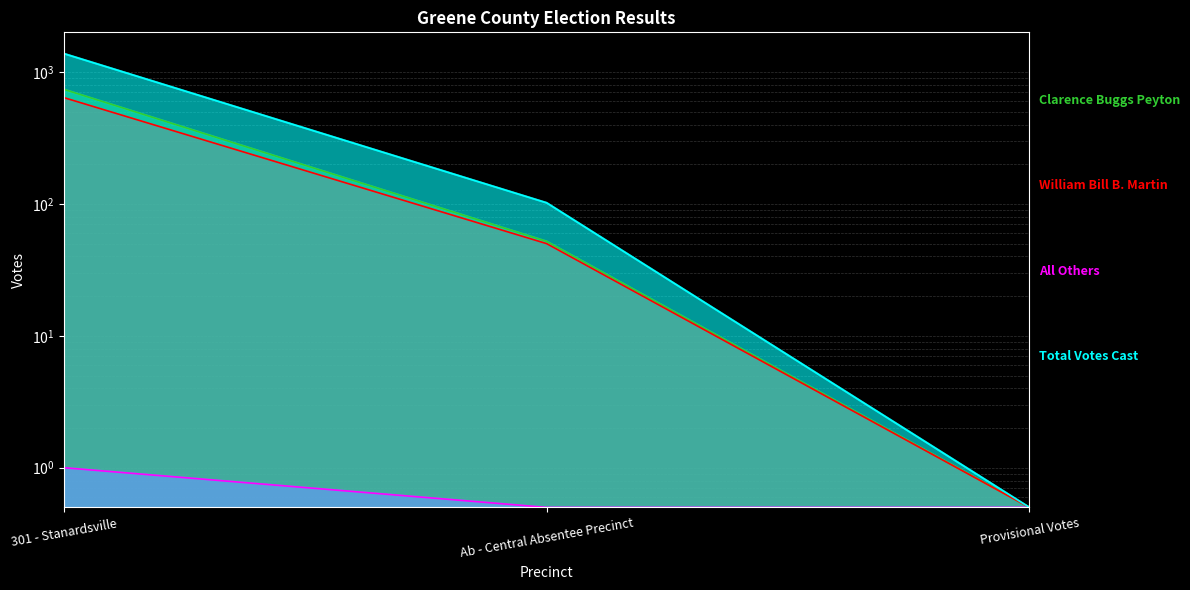

At which category does the chart reach its peak across all series?

301 - Stanardsville